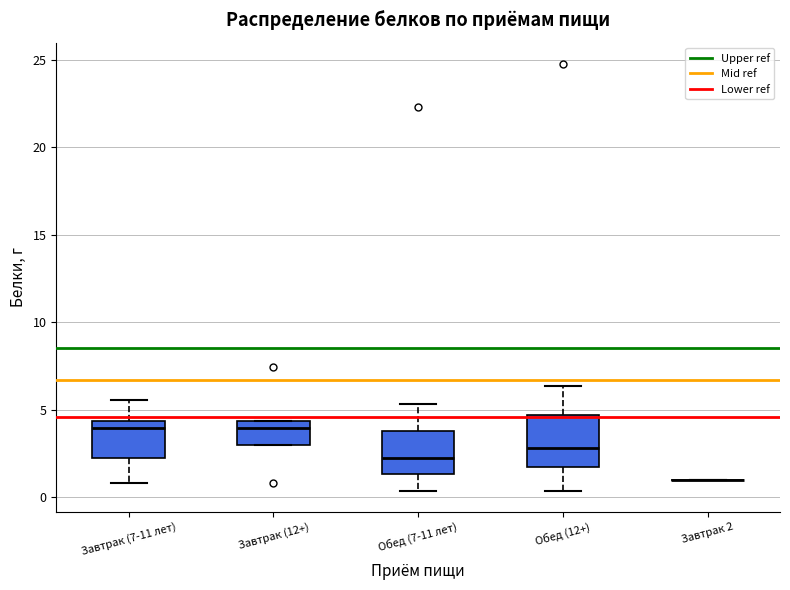

Where does the median line of the box for Завтрак (12+) sit on the y-axis? The values are not printed on the chart, so give them approximately, as read against the axis.

4.0